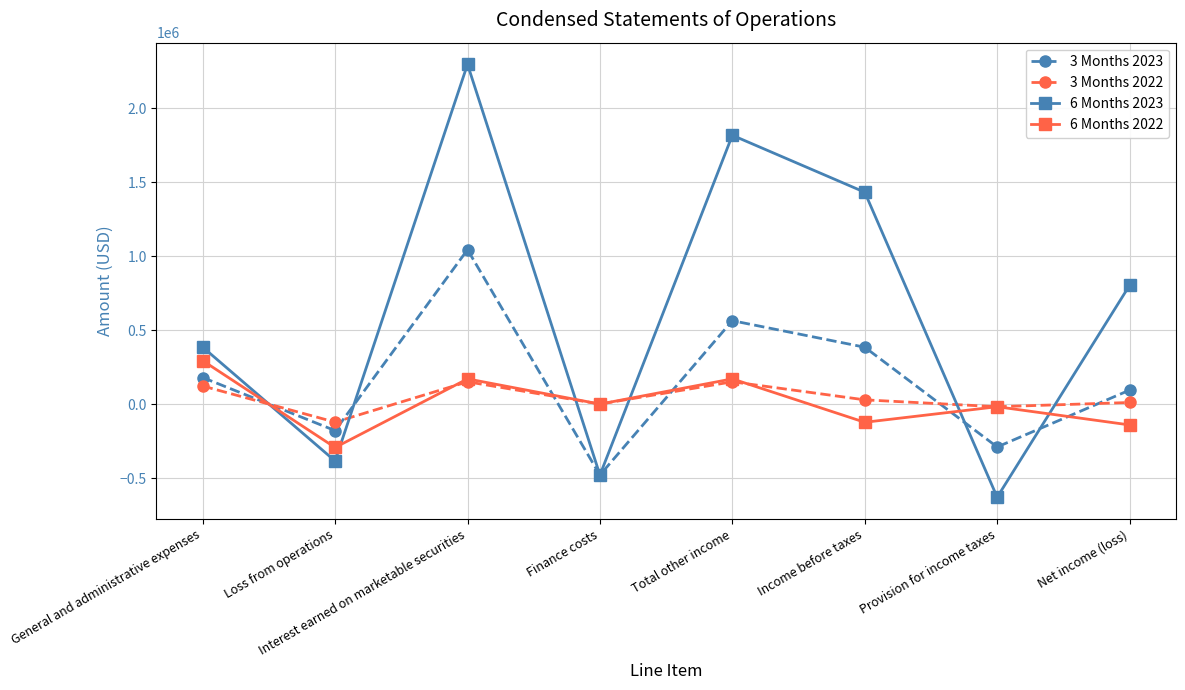

Where do 6 Months 2023 and 3 Months 2022 first cross each other?

General and administrative expenses and Loss from operations